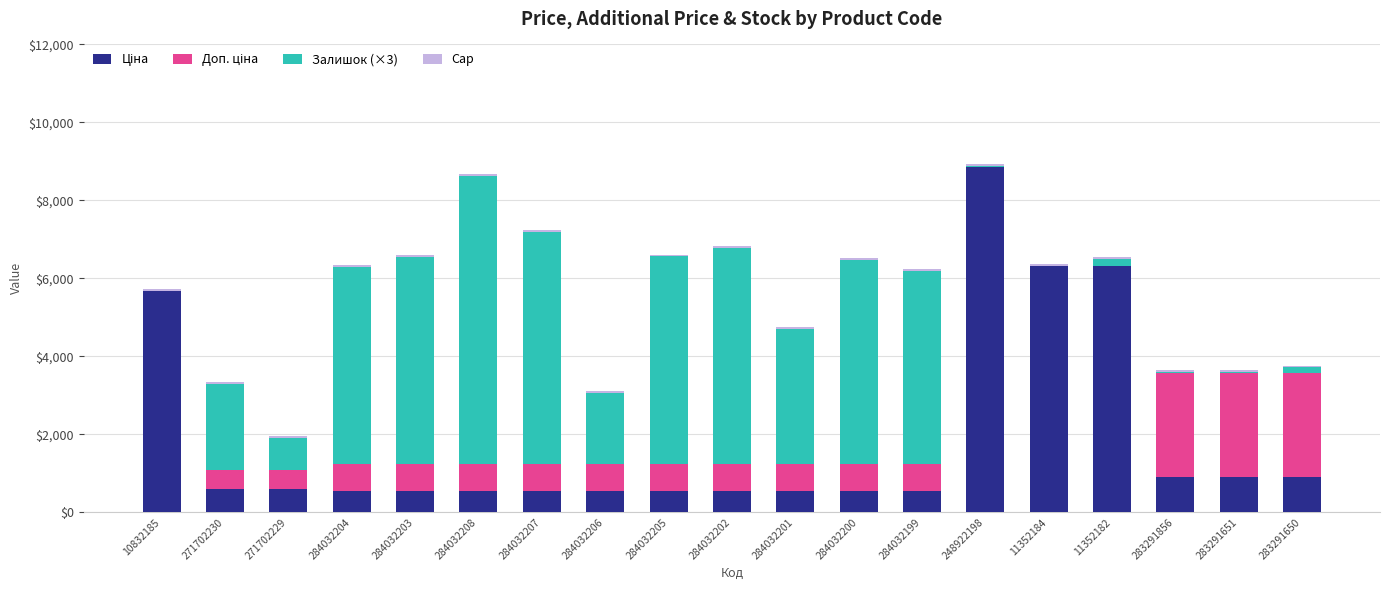

What is the difference between the Залишок (×3) values at 271702230 and 271702229?

1389.0